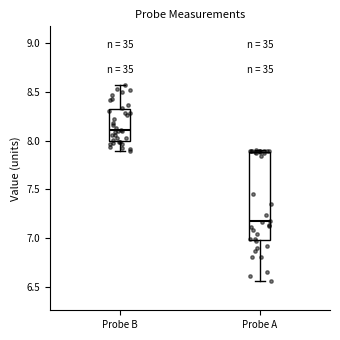

Reading left to right, read every box against the y-axis: the position of its median line, the range the box covers, and the ends of its whiskers. The values are not printed on the chart, so give them approximately, as read against the axis.

Probe B: median 8.10, box 8.00 to 8.30, whiskers 7.90 to 8.55
Probe A: median 7.20, box 7.00 to 7.90, whiskers 6.55 to 7.90